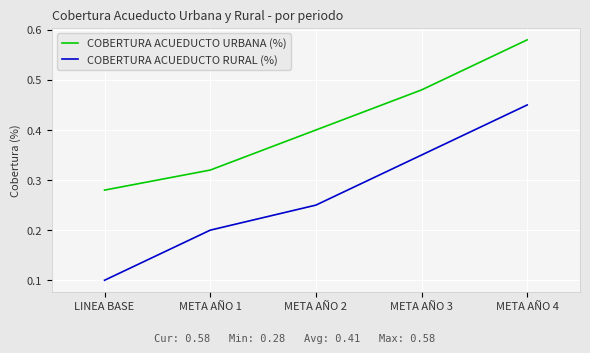

At how many categories does at least one series exceed 0?

5